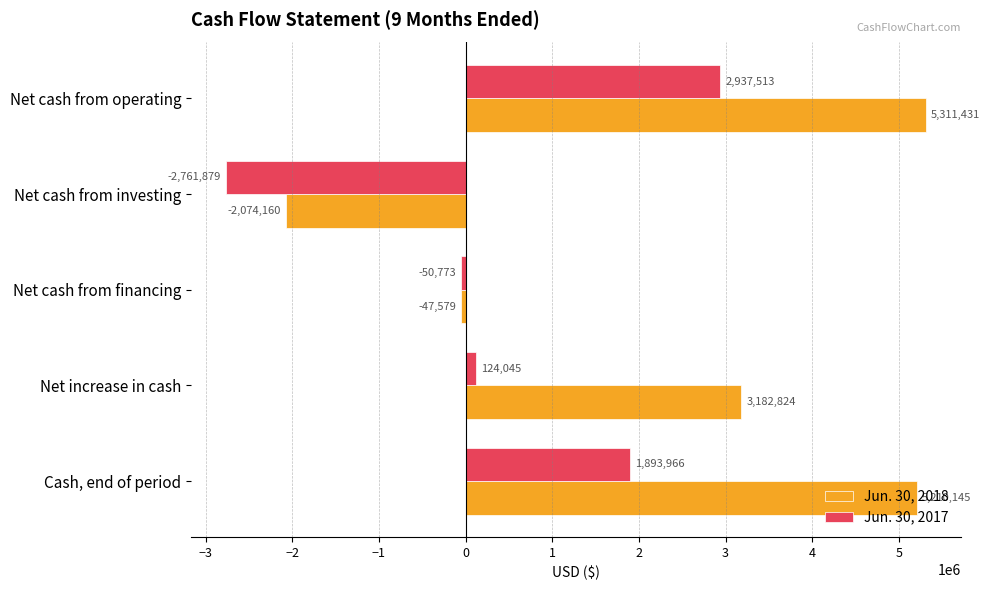

What is the sum of all Jun. 30, 2017 values?

2142872